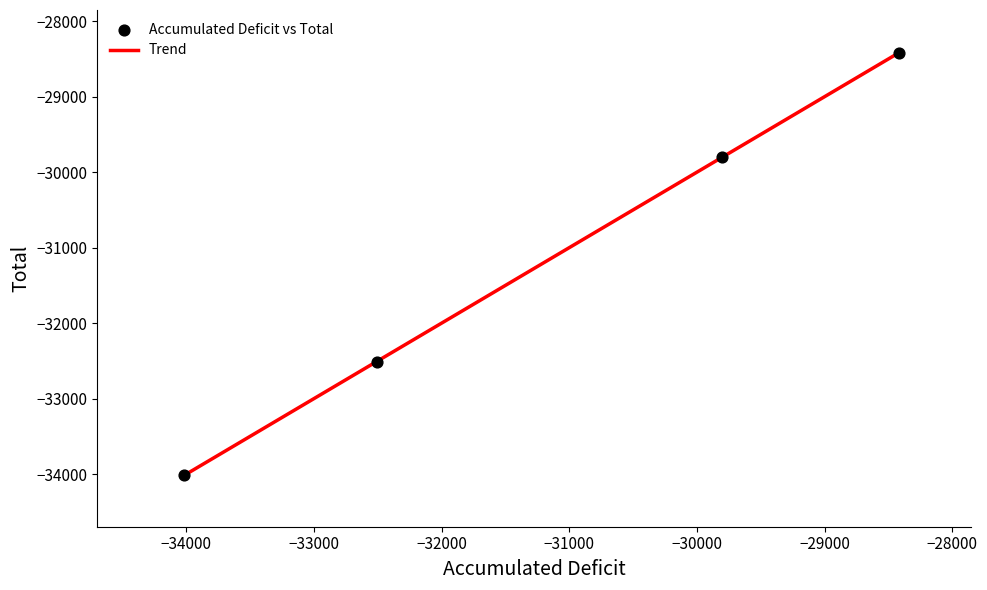

True or false: there are more than 1 points higher than both neighbors.

False